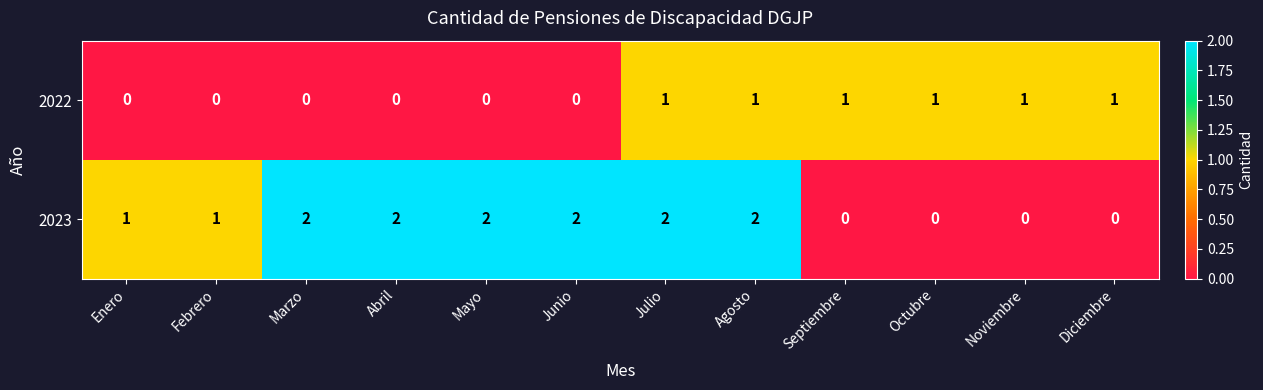

Which series has the largest range (max minus min)?

2023